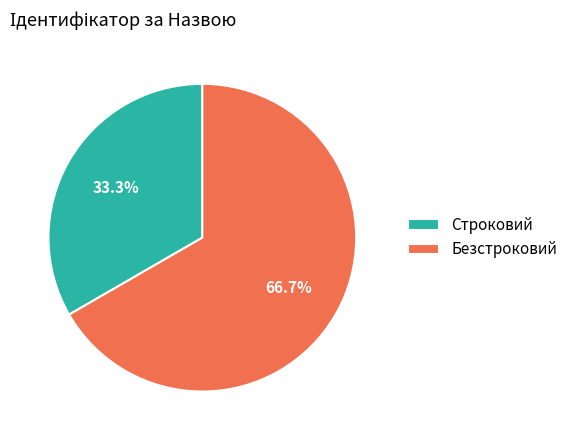

The Строковий slice represents 27% of the pie. True or false?

False